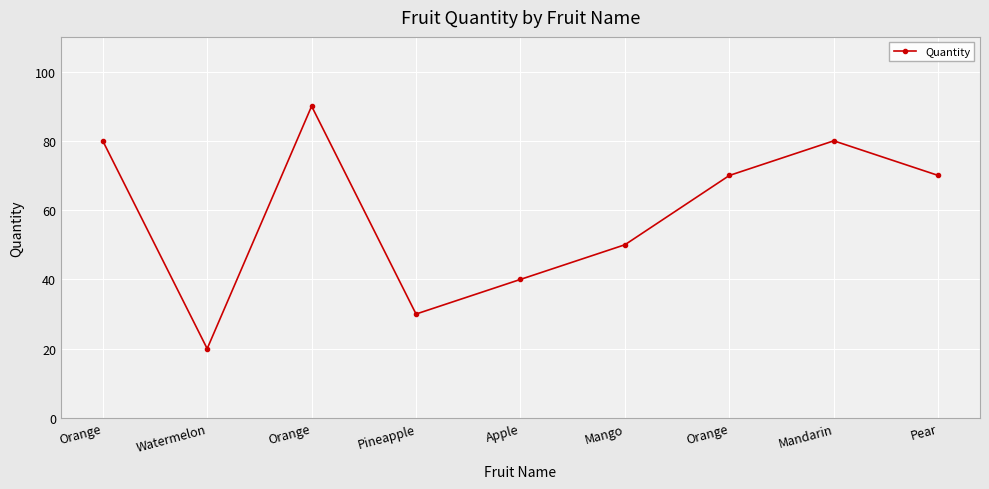

What is the sum of the values at Pear and Orange?

160